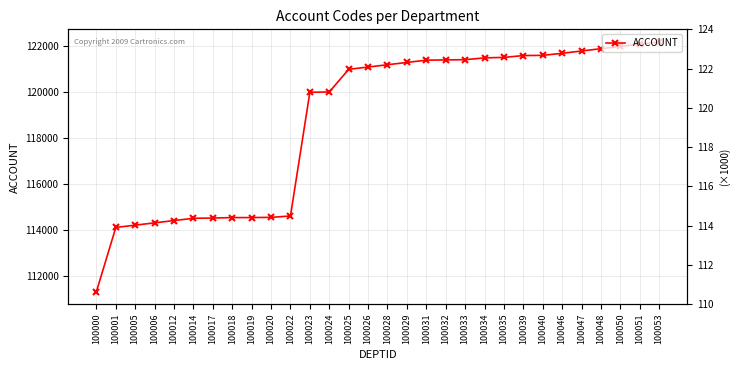

Is this an area chart (filled region under the line)?

No